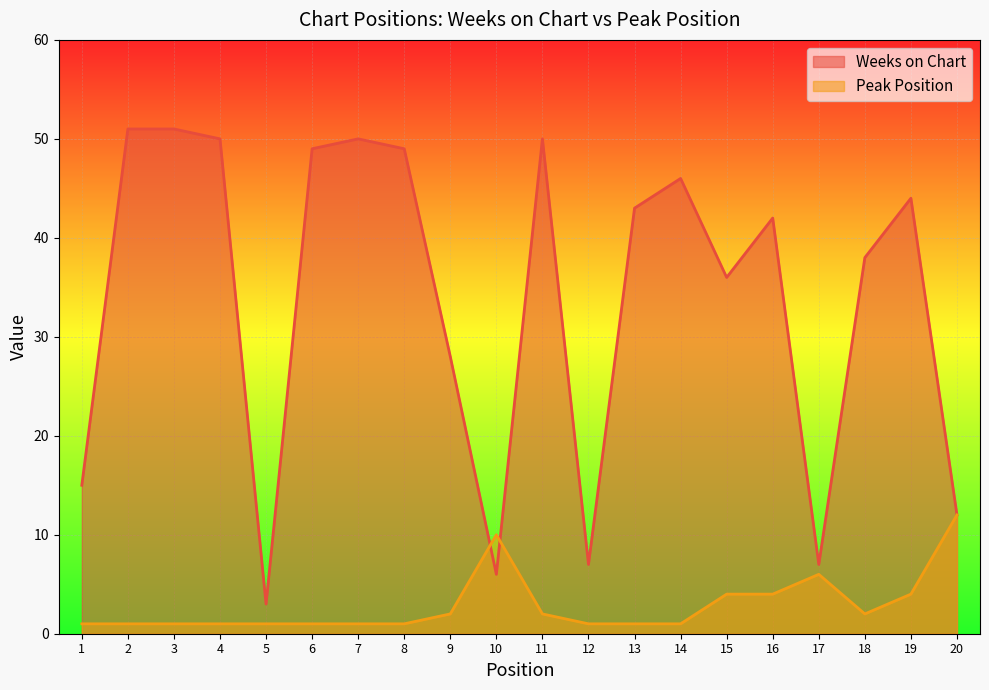

How many data points in Weeks on Chart are less than 43?

10